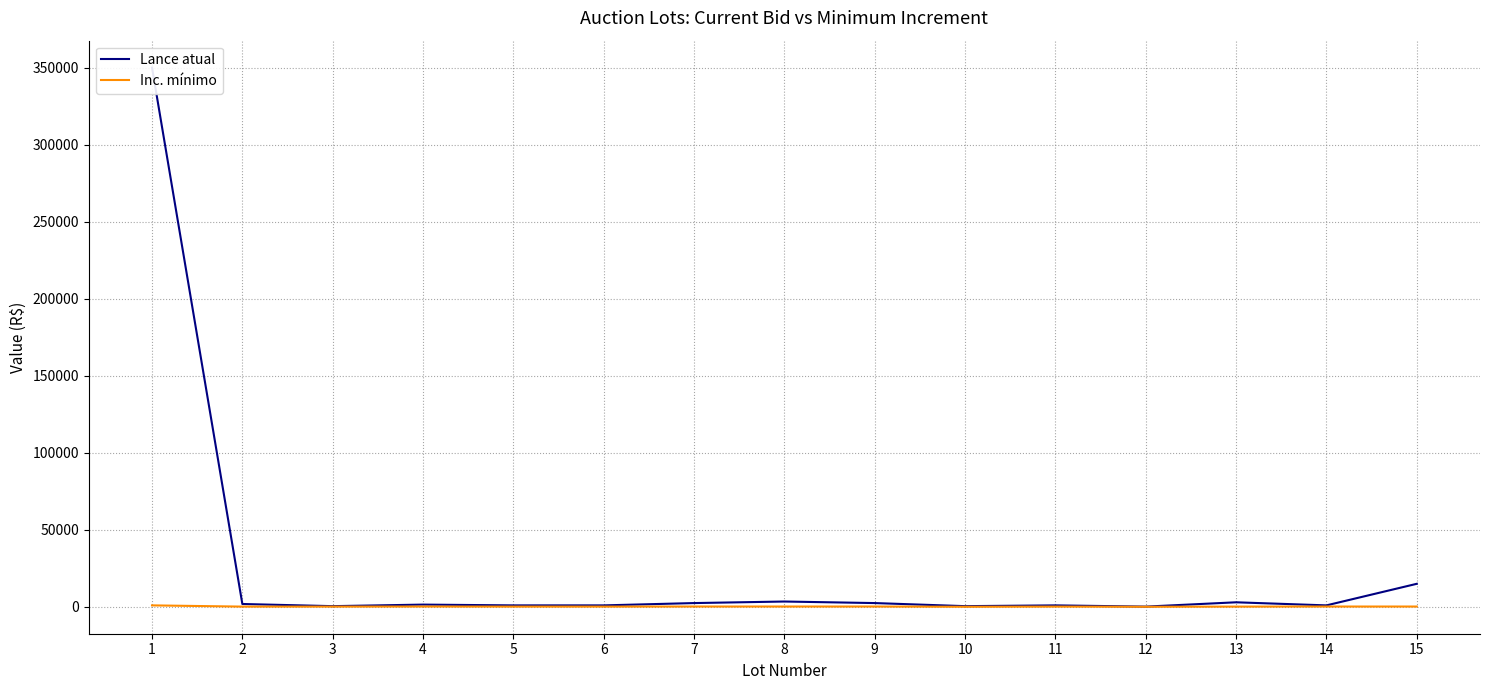

What is the average value of the Lance atual series?

25673